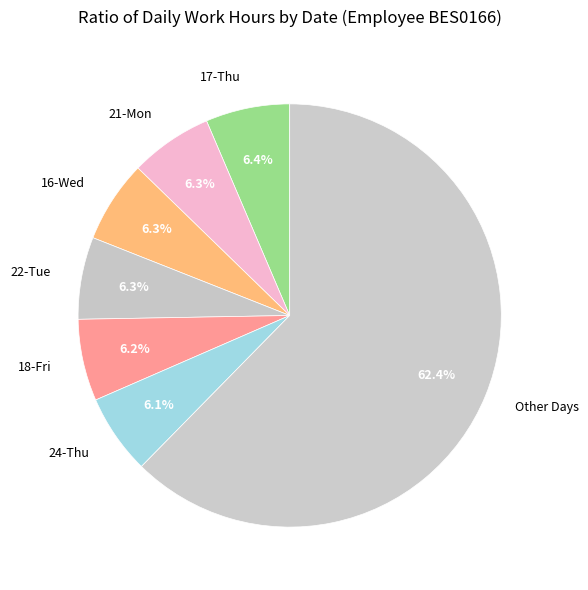

Approximately how many times larger is the value at Other Days compared to 21-Mon?

9.9